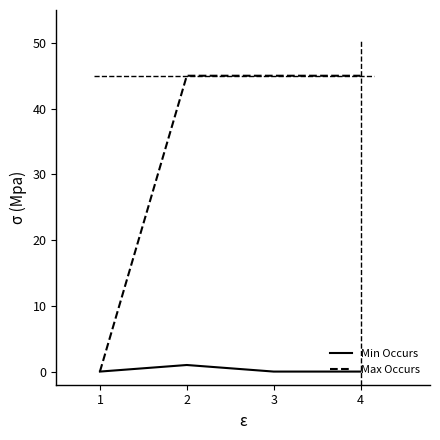

Which series has the largest total across all categories?

Max Occurs